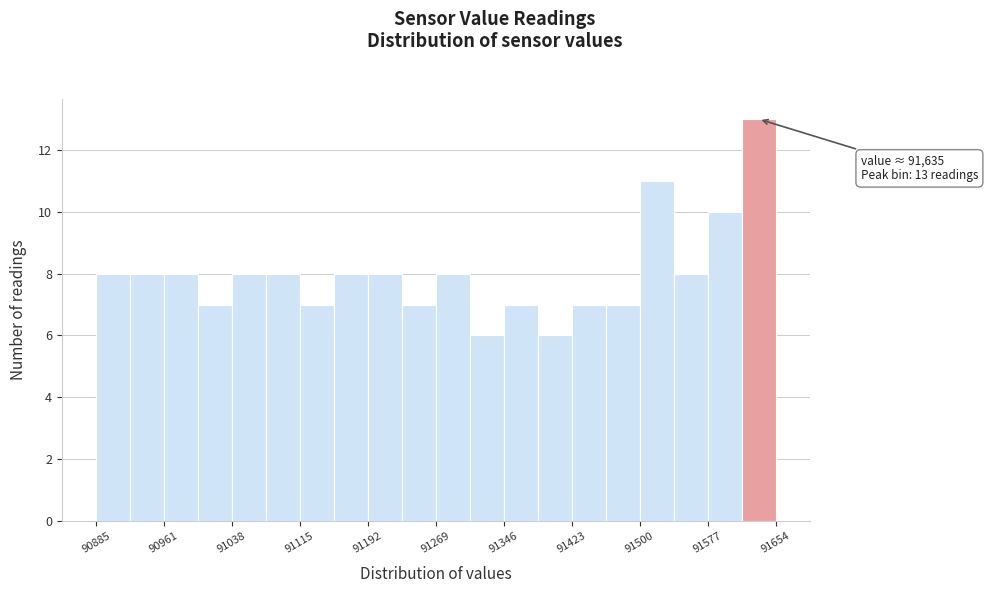

Read against the x-axis, roughly where is the centre of the tallest bar?

91640